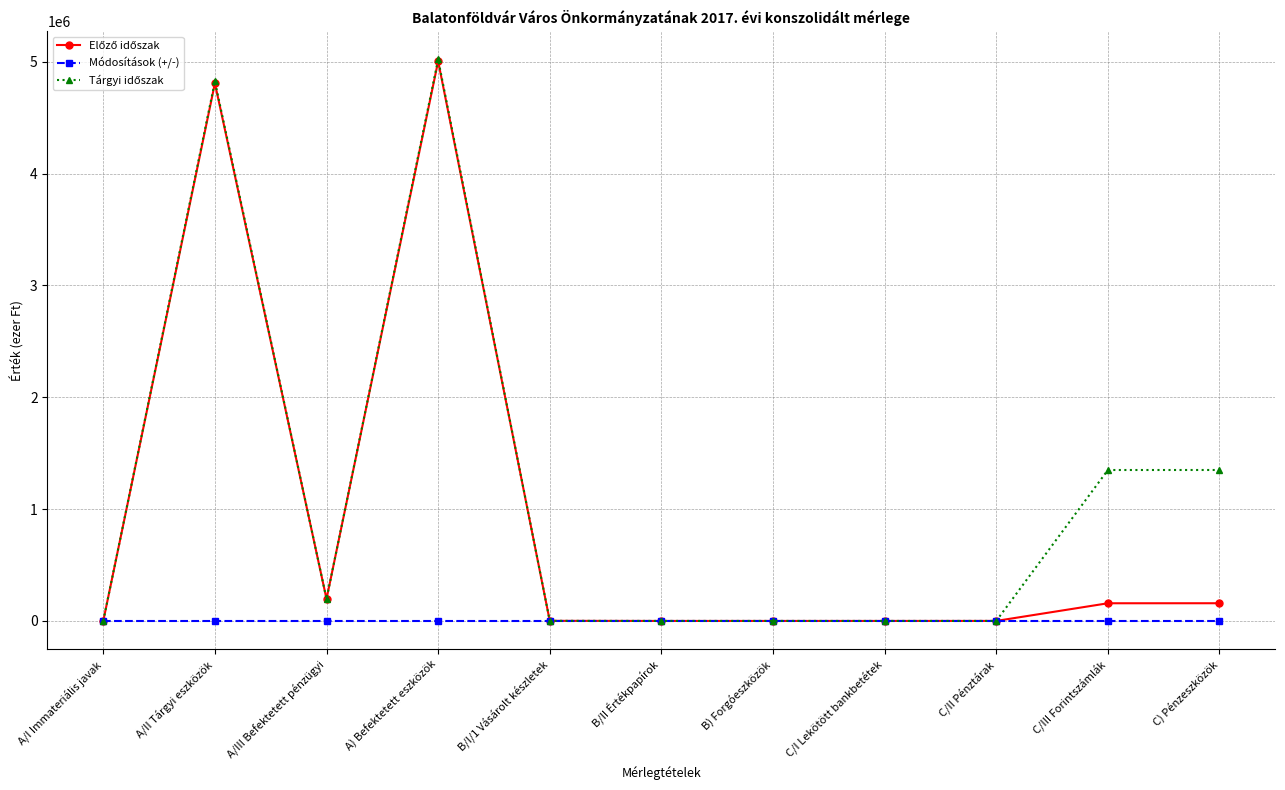

What is the label of the 8th point from the right?

A) Befektetett eszközök